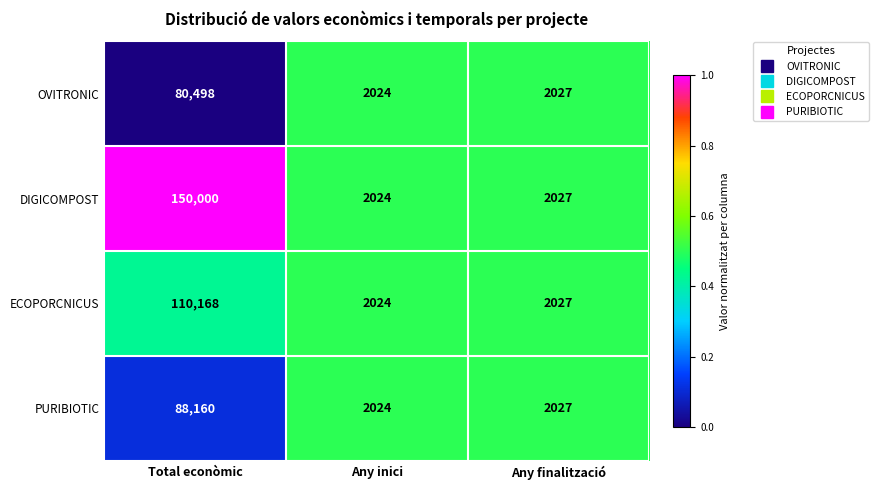

Which series has the largest total across all categories?

DIGICOMPOST